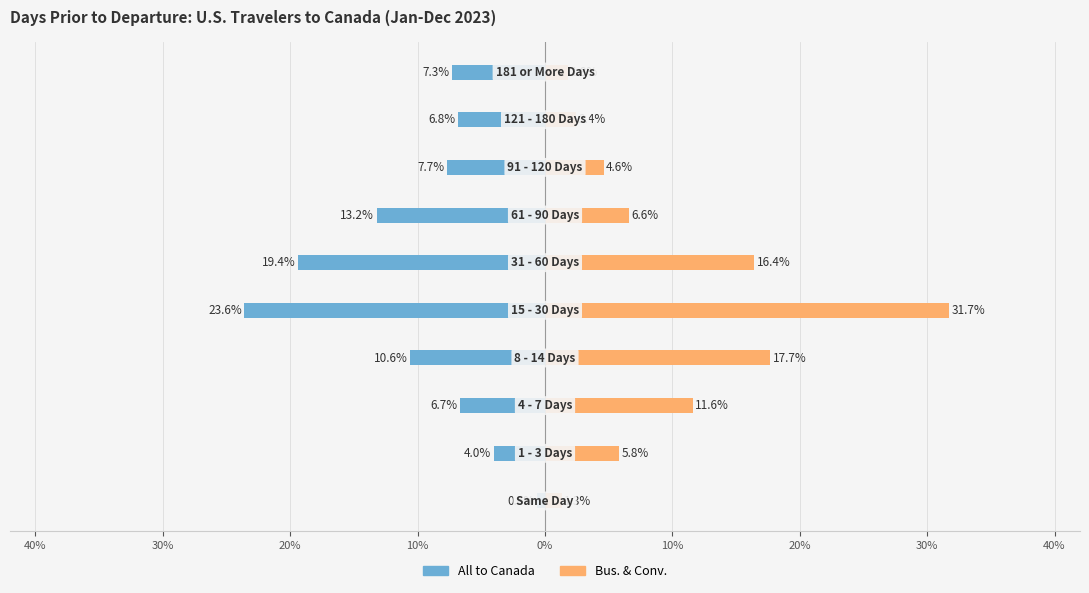

Count the number of categories in the chart.

10